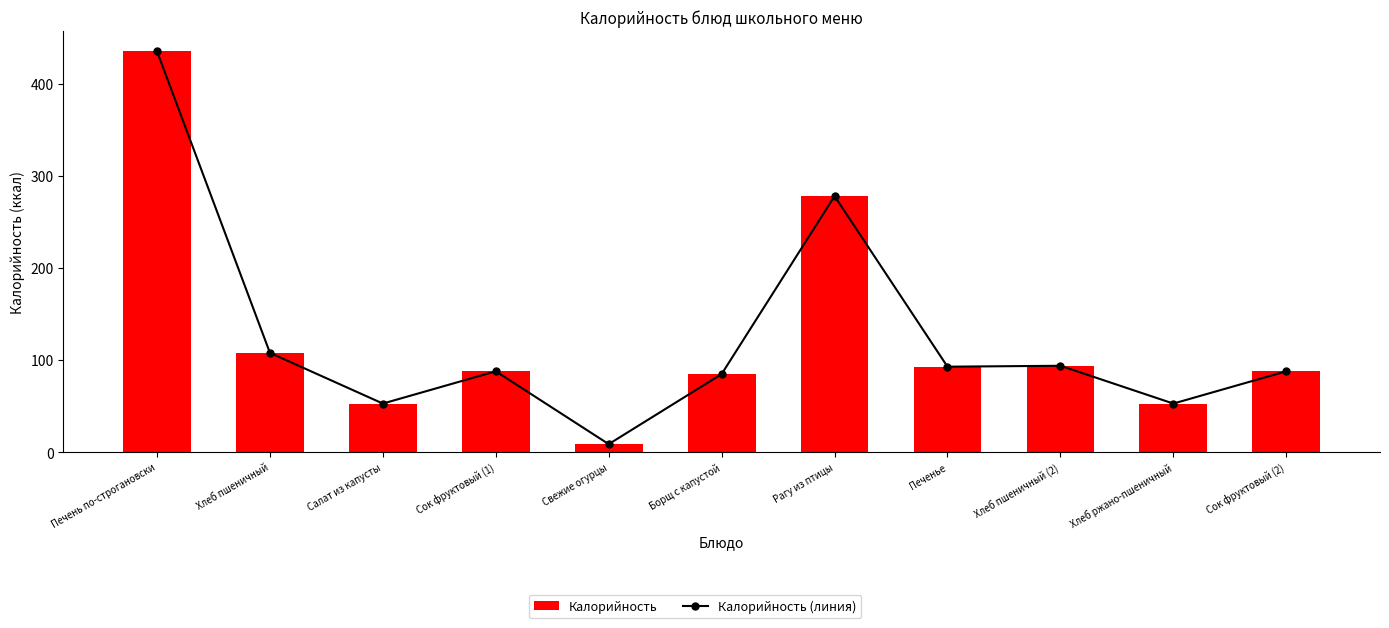

At how many categories does at least one series exceed 66?

8